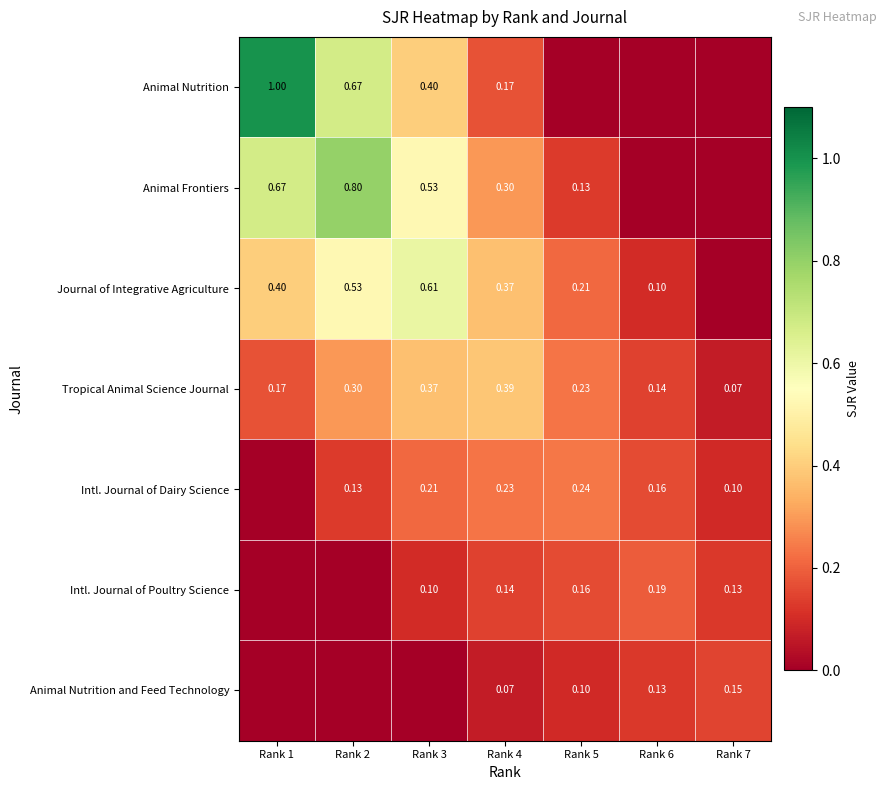

Is the value of Animal Nutrition and Feed Technology at Rank 5 greater than the value of Animal Nutrition at Rank 2?

No